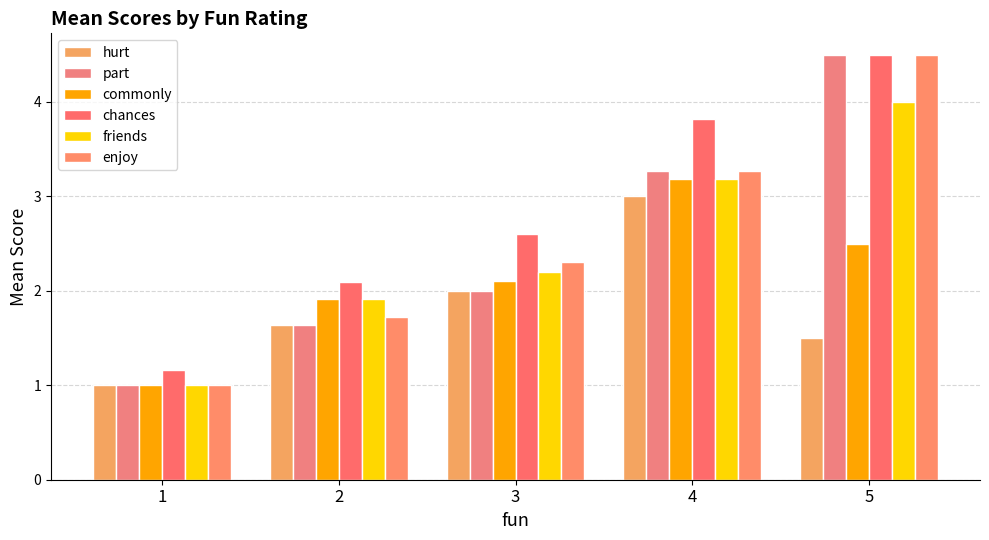

At which label is friends closest to 2?

2